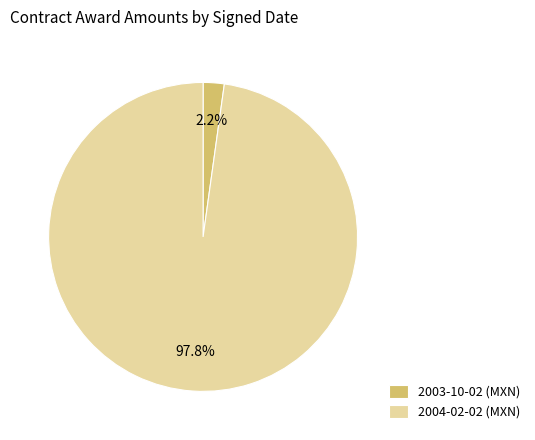

To the nearest percent, what portion does 2004-02-02 represent?

98%